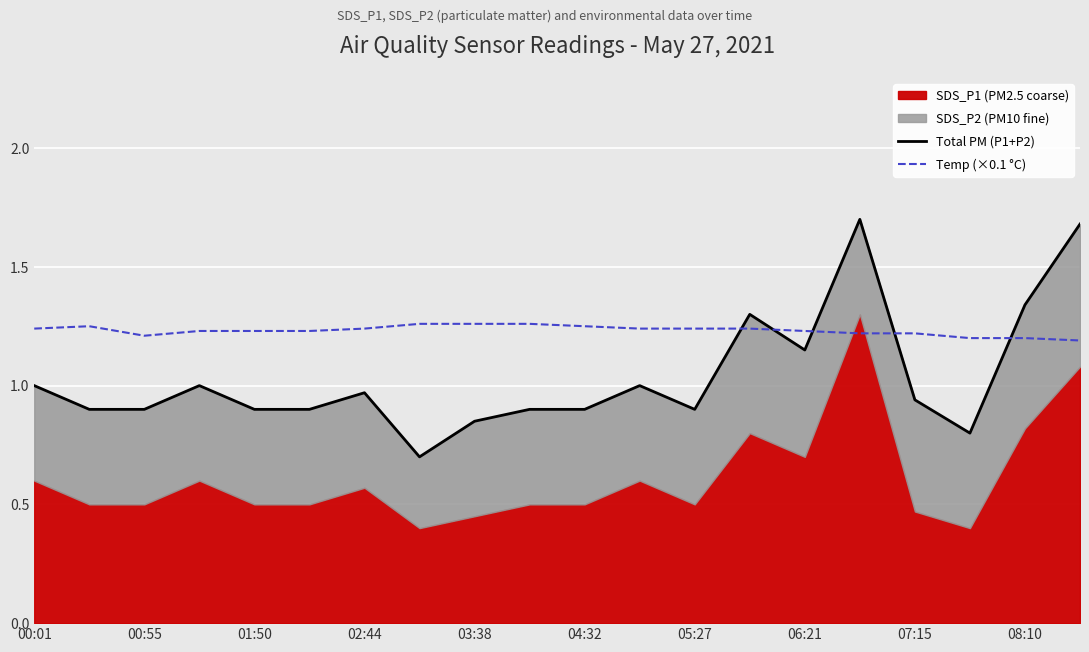

Where is Temp (×0.1 °C) nearest to the value 1?

19